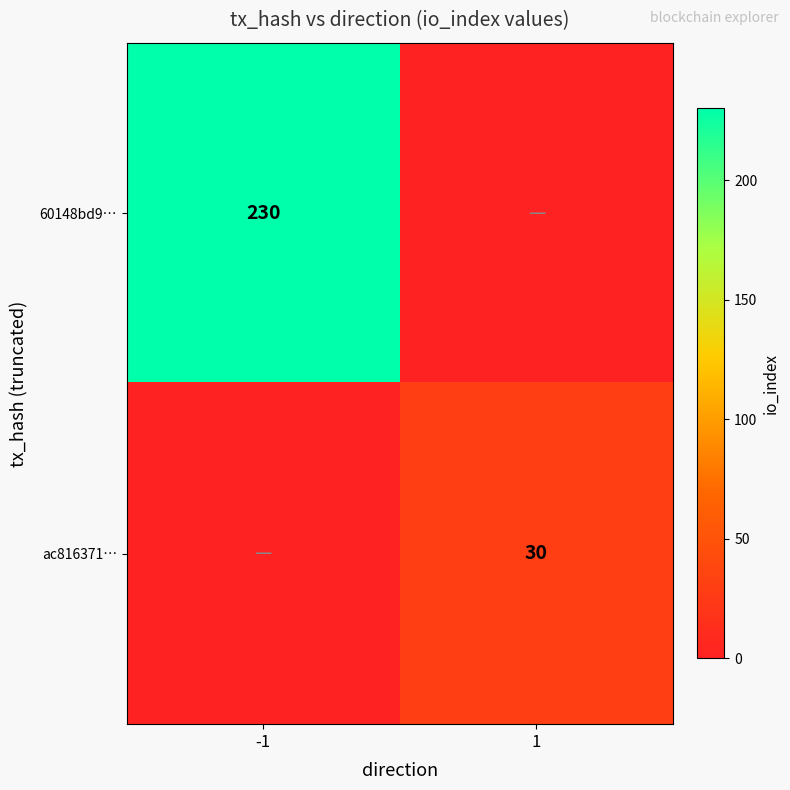

Is the value of 60148bd9… at -1 greater than the value of ac816371… at 1?

Yes